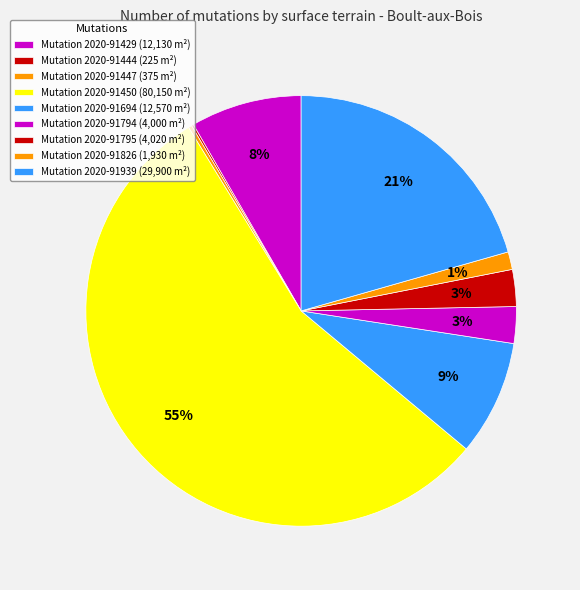

How many slices are in this pie chart?

9